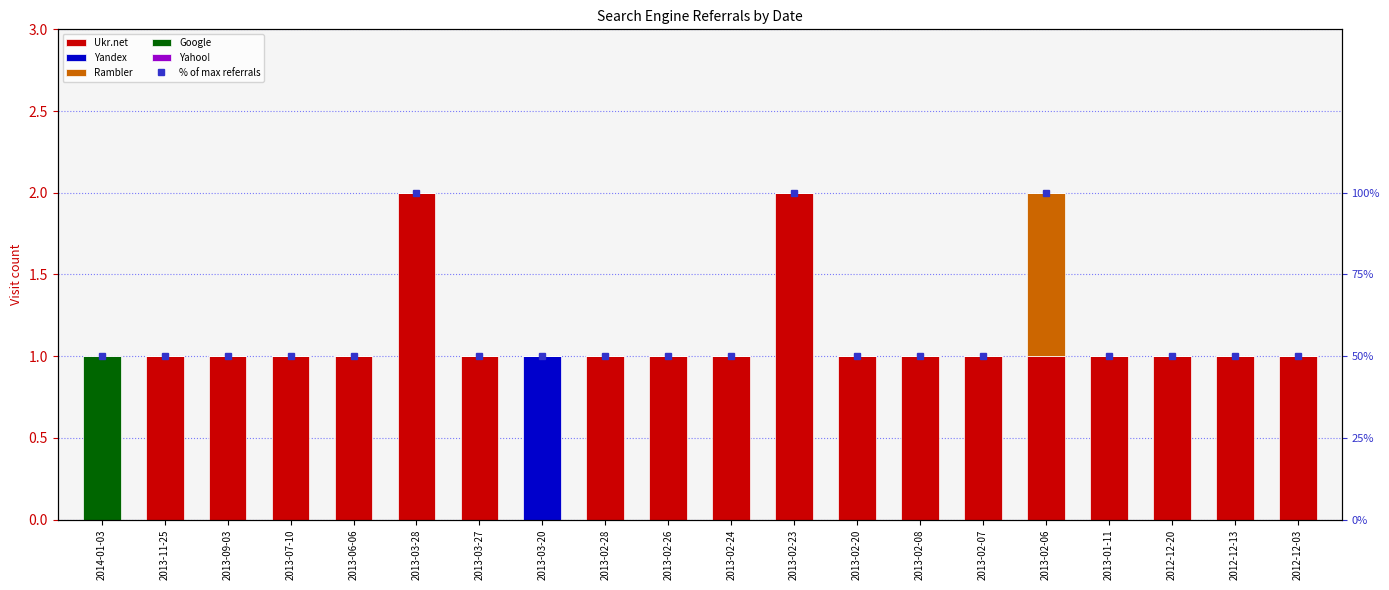

True or false: % of max referrals has a value of 83 at 2013-02-20.

False